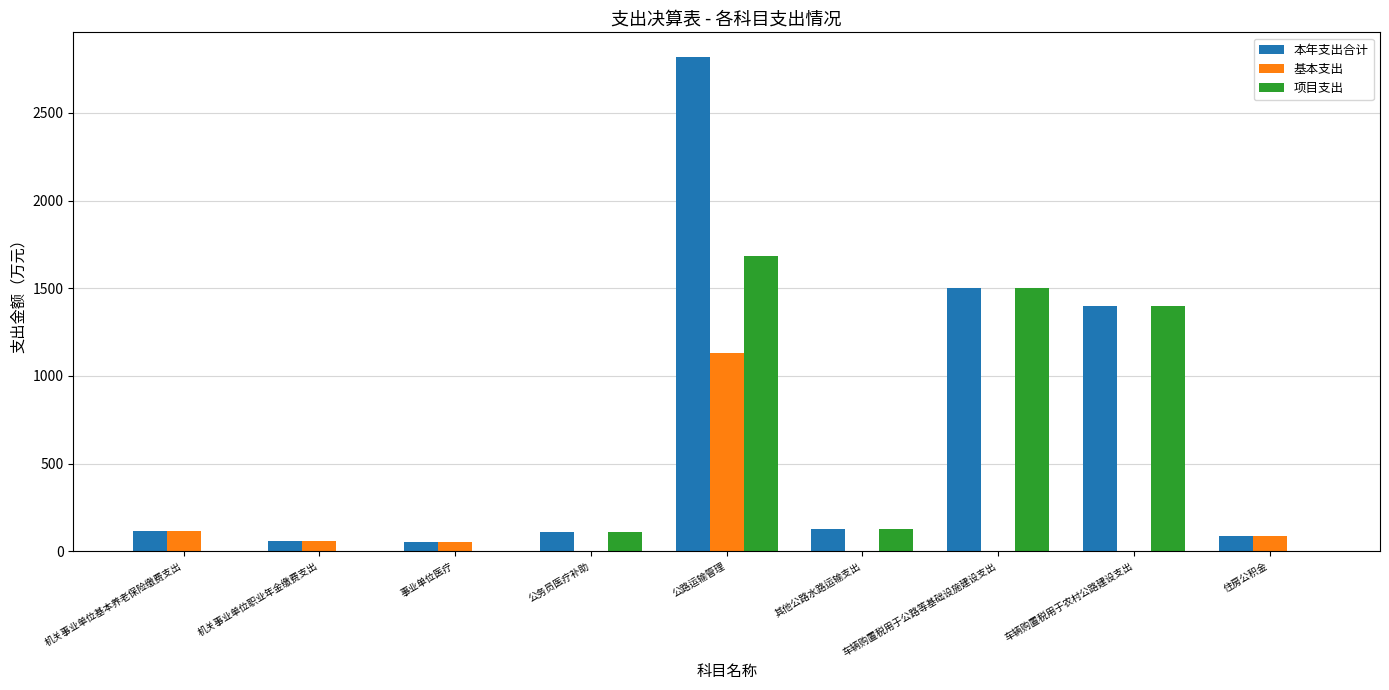

What is the greatest value displayed?

2818.2